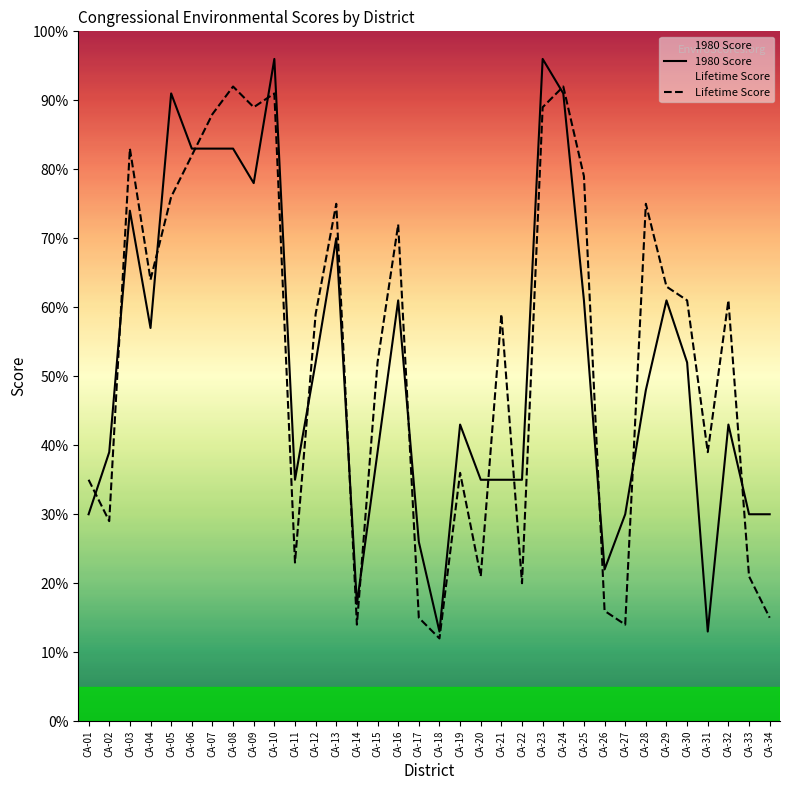

Which series has the largest total across all categories?

Lifetime Score